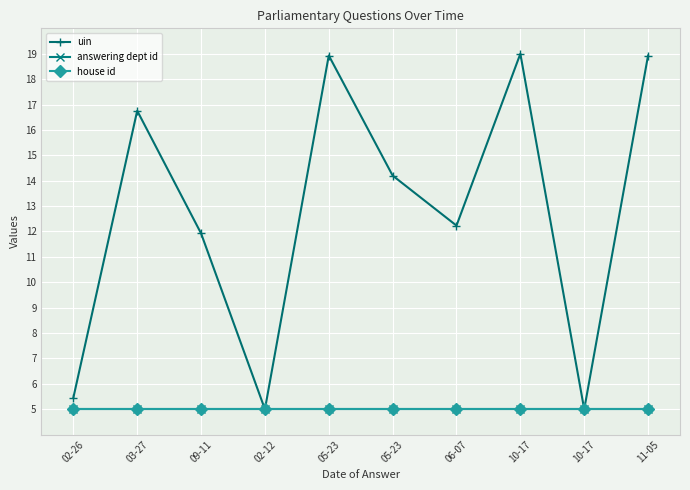

Reading right to left, transcribe all the data shown in this chart.

uin: 18.9	5.0	19.0	12.2	14.2	18.9	5.0	11.9	16.8	5.5
answering dept id: 5.0	5.0	5.0	5.0	5.0	5.0	5.0	5.0	5.0	5.0
house id: 5.0	5.0	5.0	5.0	5.0	5.0	5.0	5.0	5.0	5.0